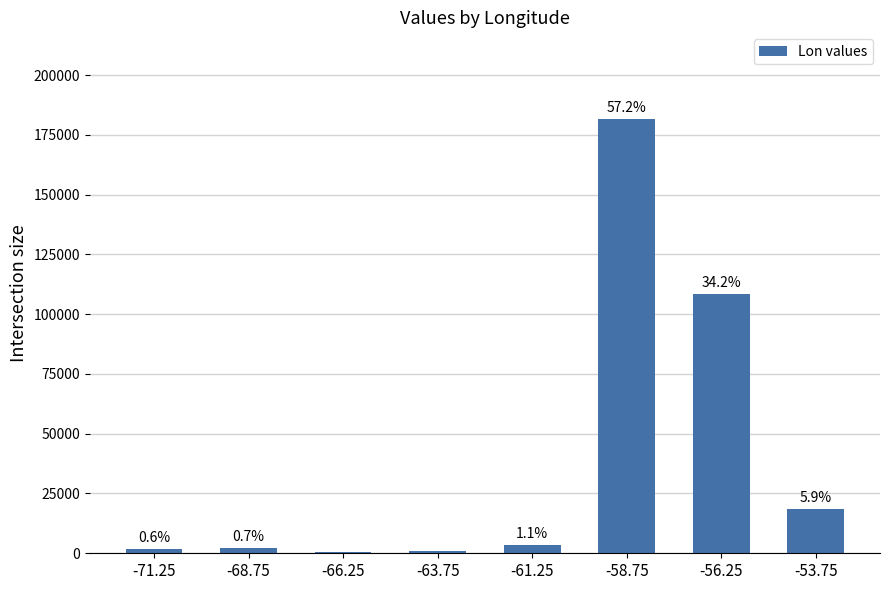

Are the bars horizontal?

No